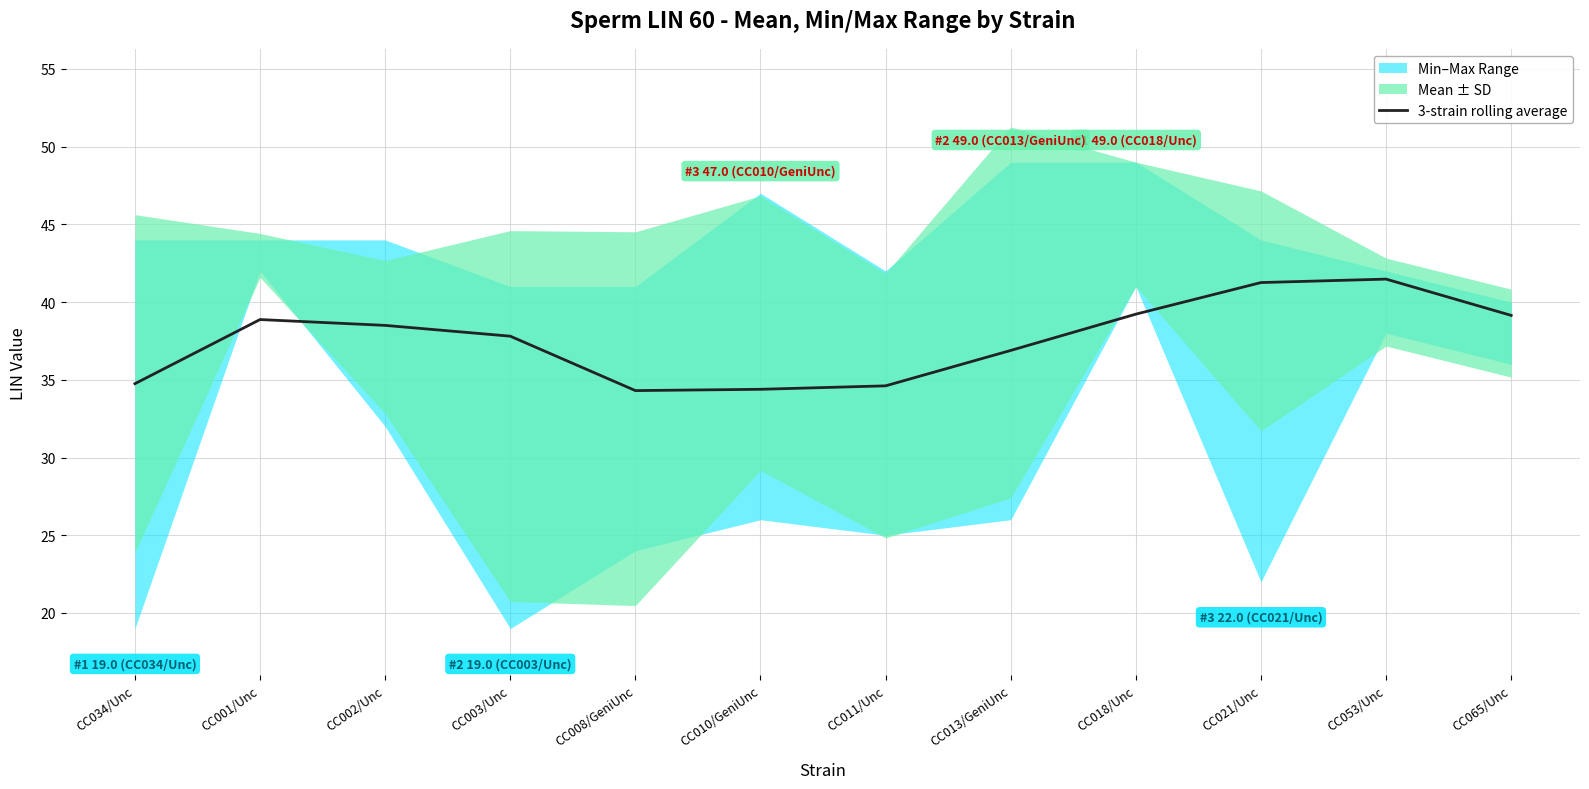

The chart shows a value of 13.1 at CC003/Unc. True or false?

False